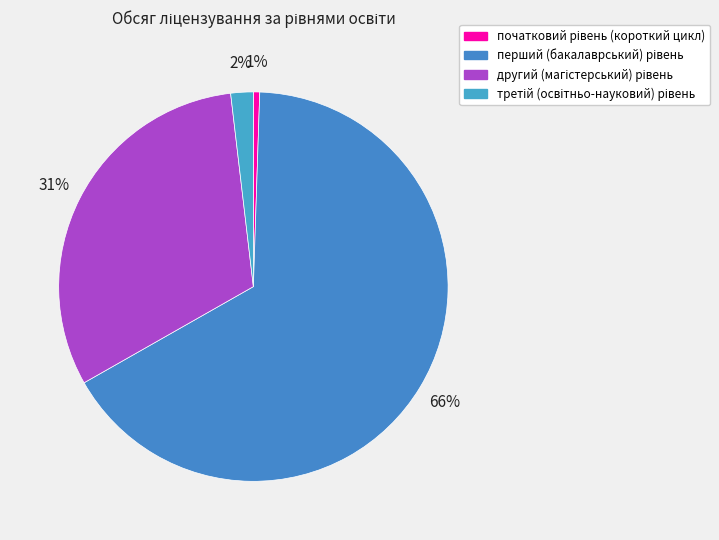

How many slices are in this pie chart?

4